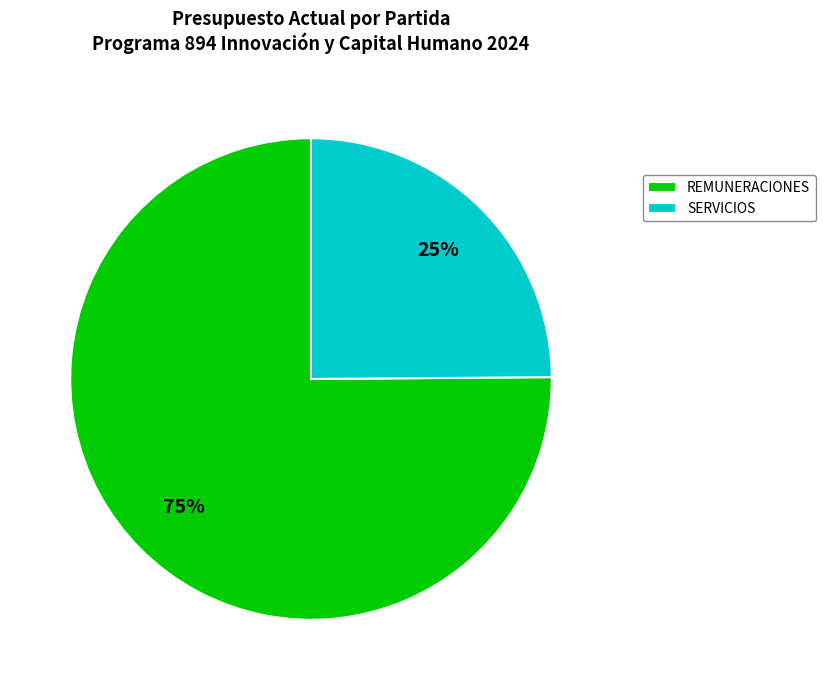

Which slice is the largest?

REMUNERACIONES